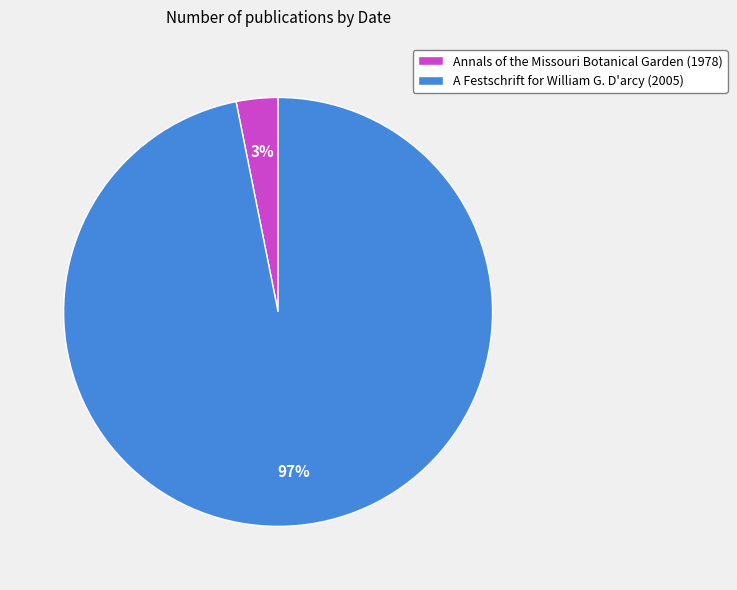

Between Annals of the Missouri Botanical Garden (1978) and A Festschrift for William G. D'arcy (2005), which is larger?

A Festschrift for William G. D'arcy (2005)